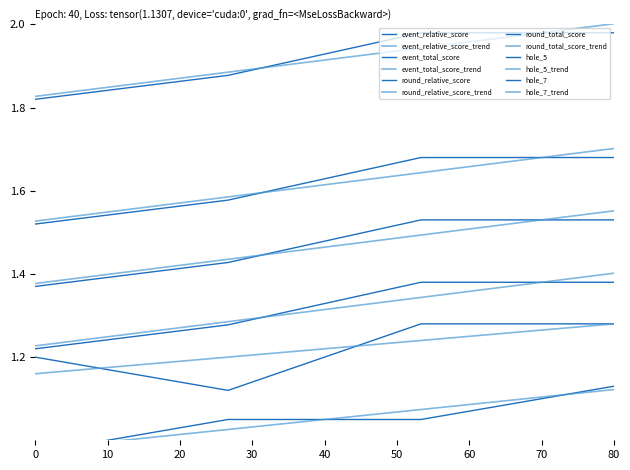

True or false: event_relative_score and event_total_score cross at least once.

False